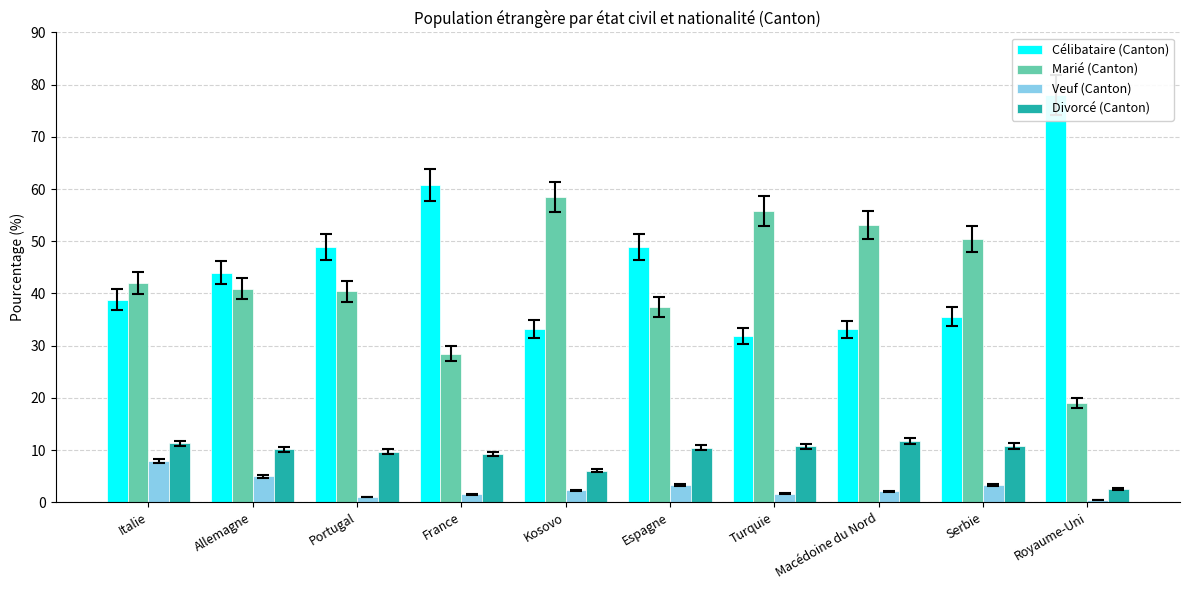

List the labels in order of Veuf (Canton) value, smallest first.

Royaume-Uni, Portugal, France, Turquie, Macédoine du Nord, Kosovo, Espagne, Serbie, Allemagne, Italie